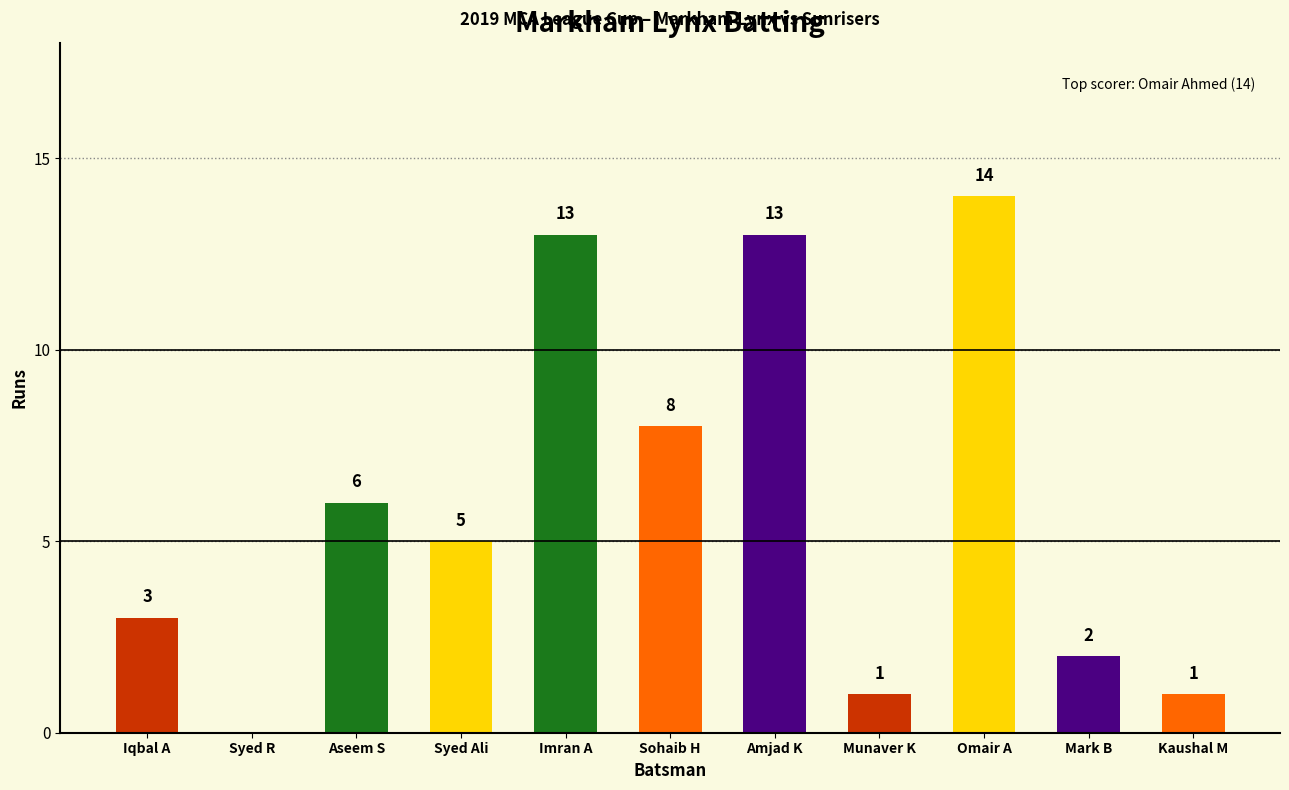

Between Omair A and Syed Ali, which is larger?

Omair A